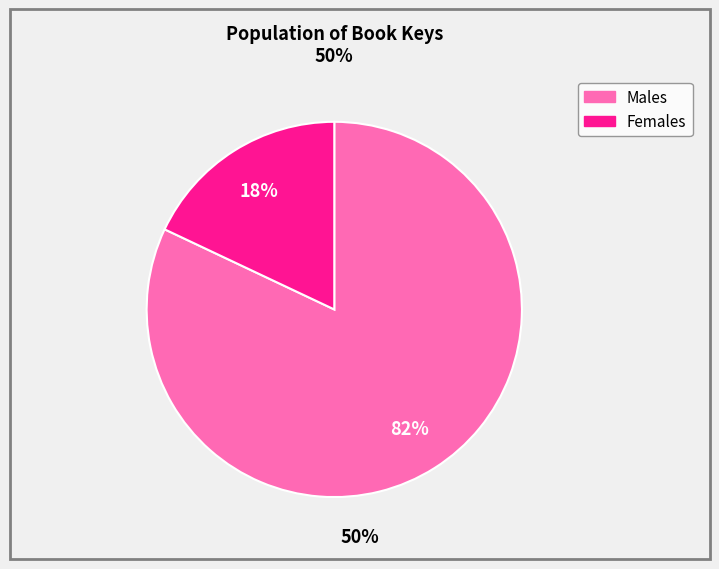

To the nearest percent, what is the difference between the largest and smallest slice percentages?

64%